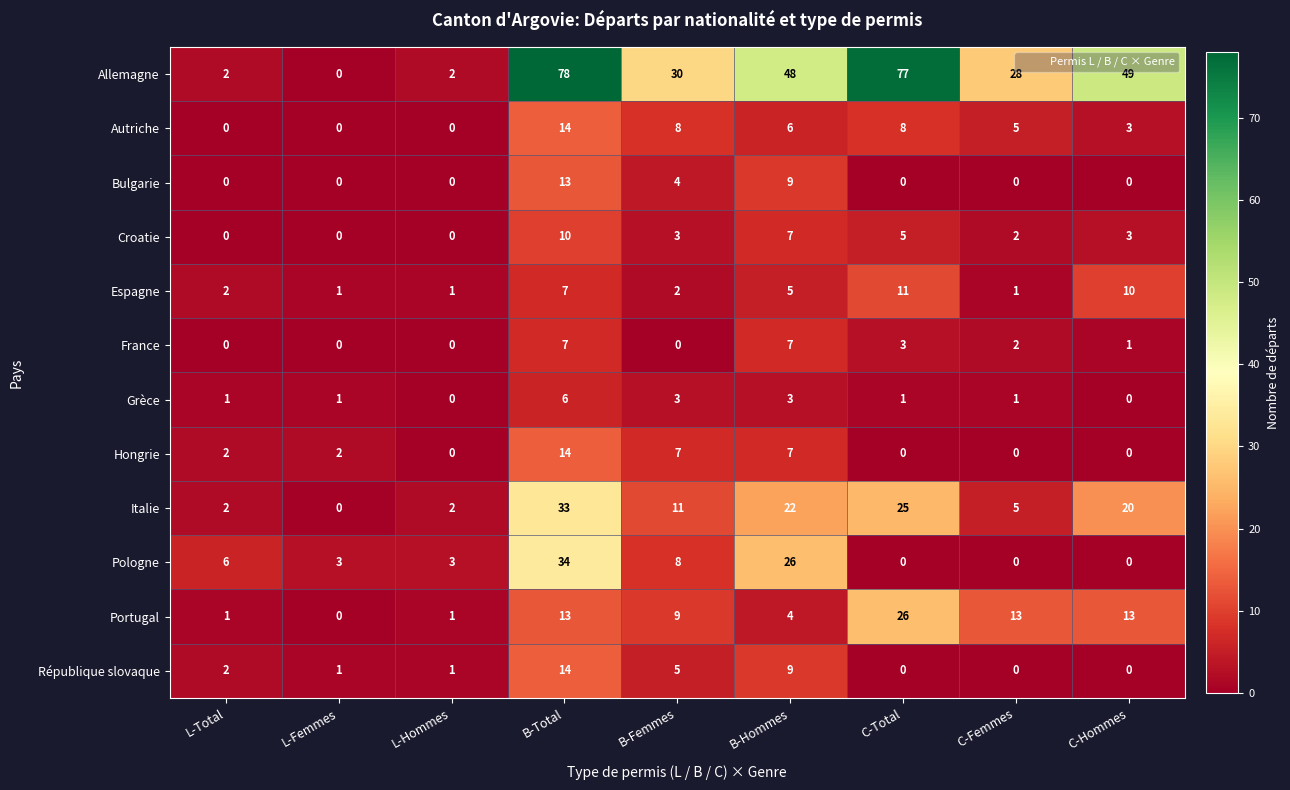

At which label does Bulgarie reach its peak?

B-Total